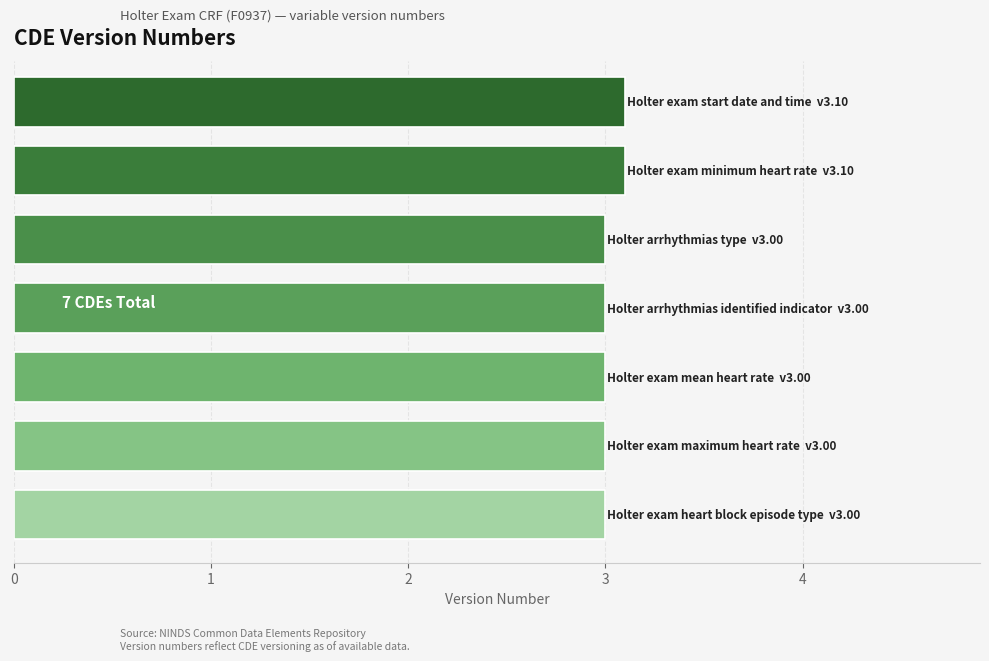

How many bars are there in total?

7